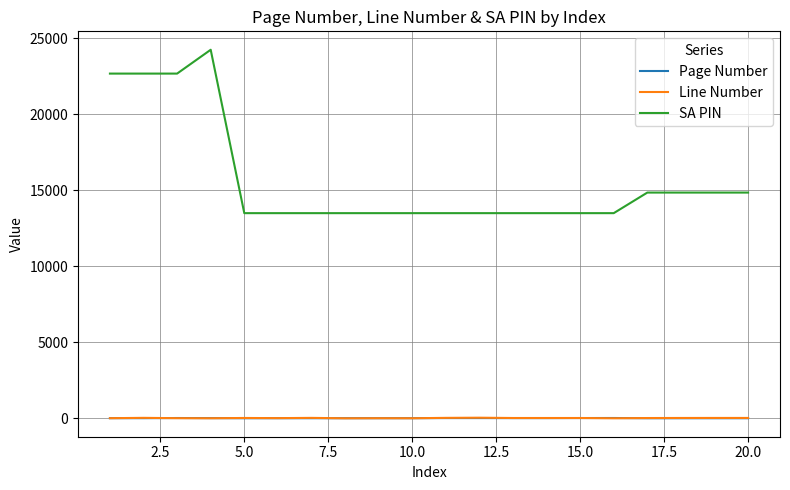

What is the sum of all SA PIN values?

313527